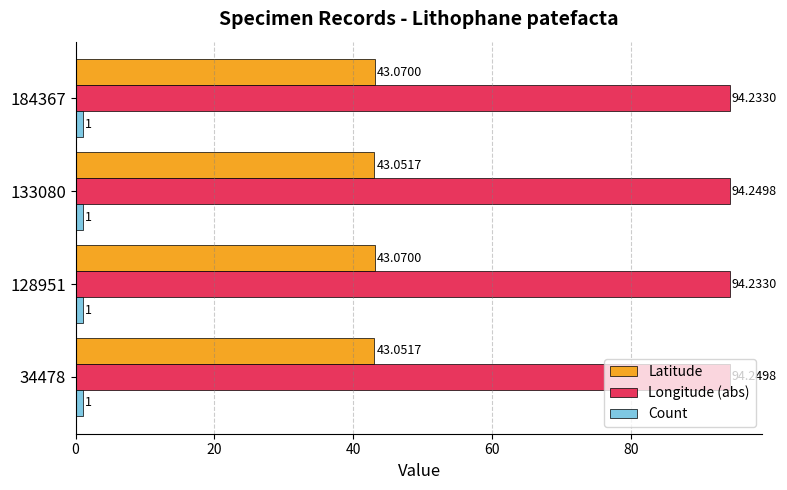

What is the average value of the Longitude (abs) series?

94.2